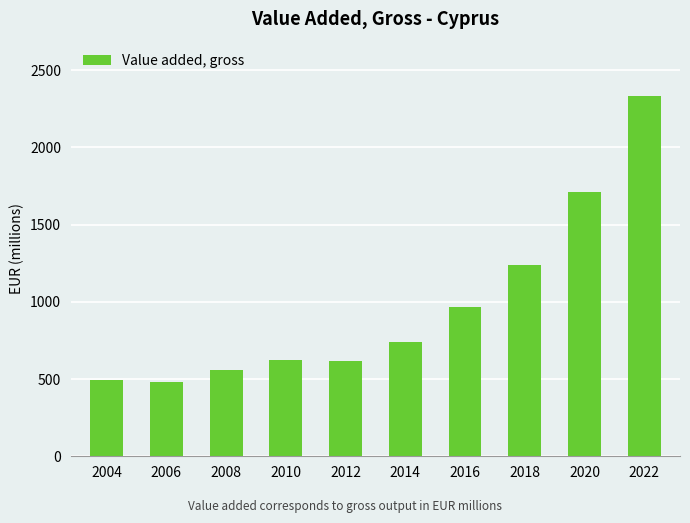

What is the smallest value displayed?

479.8